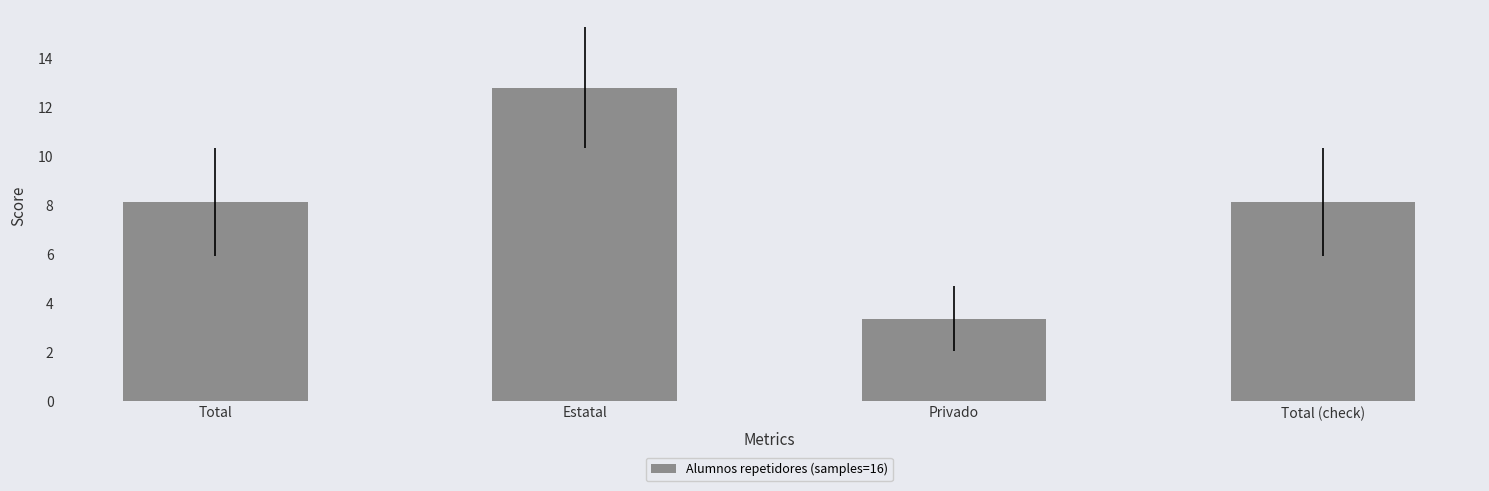

What is the average value?

8.1